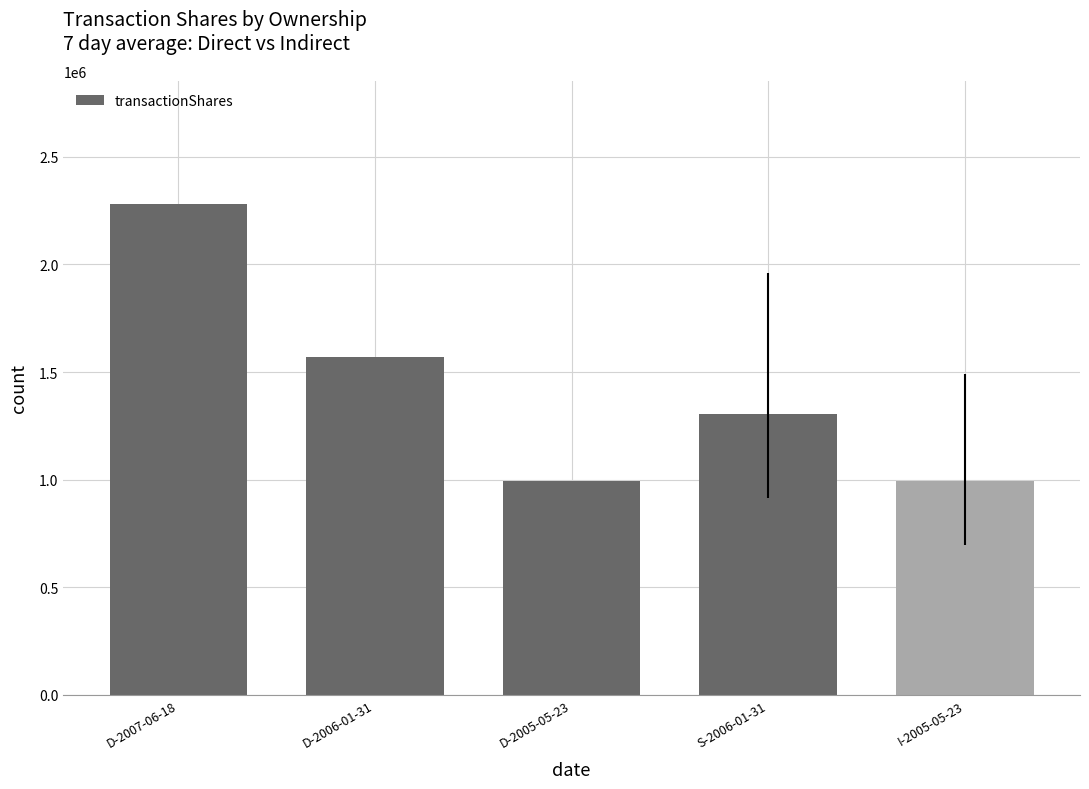

What is the ratio of the value at I-2005-05-23 to the value at D-2005-05-23?

1.0